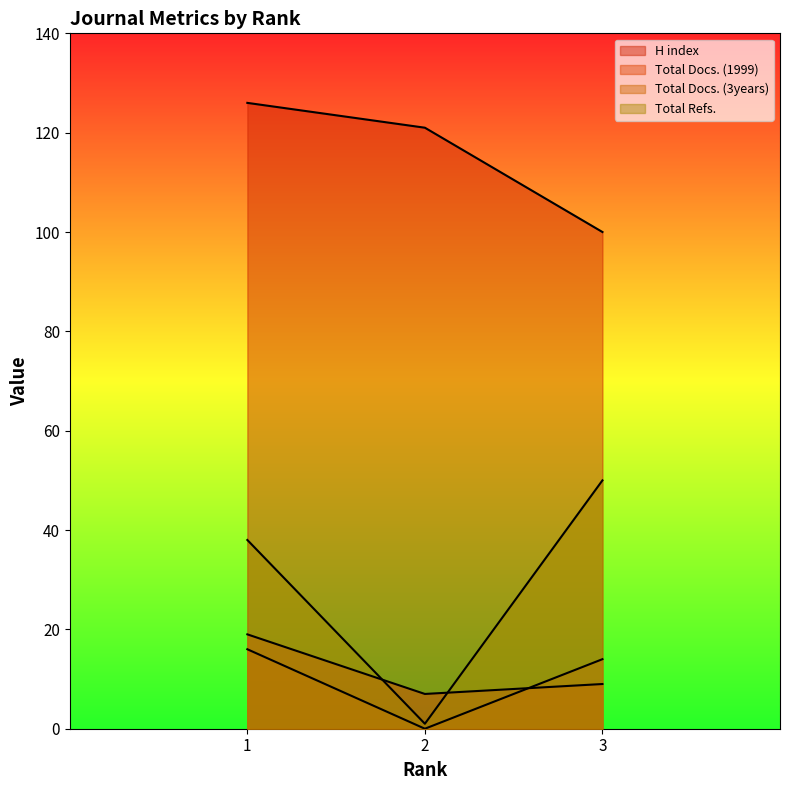

What is the value of the H index point at the 2nd from the left?

121